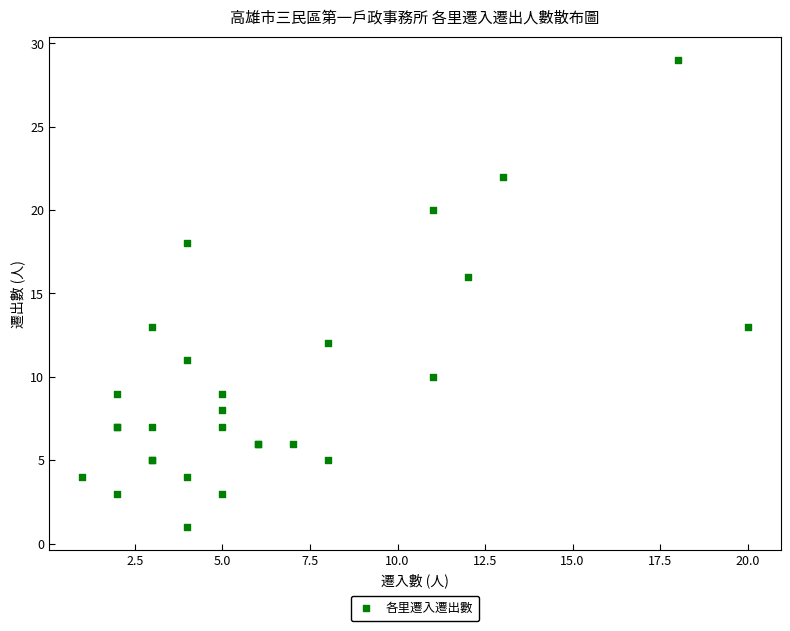

What Y value in the scatter plot is closest to 15?

16